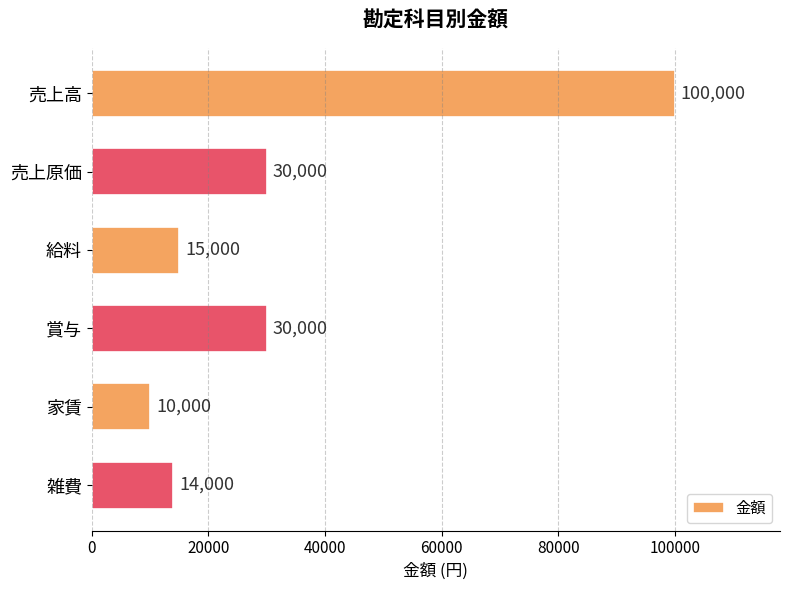

What is the average value?

33167